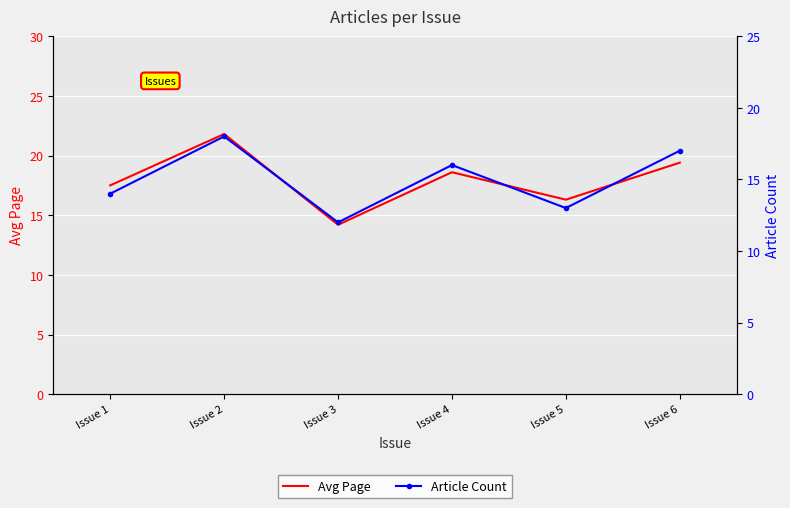

True or false: Avg Page and Article Count cross at least once.

False